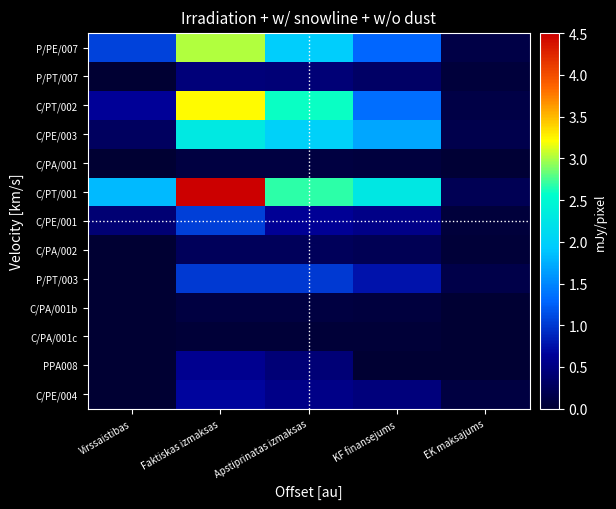

What is the difference between the highest and lowest values at Faktiskas izmaksas?

4.5